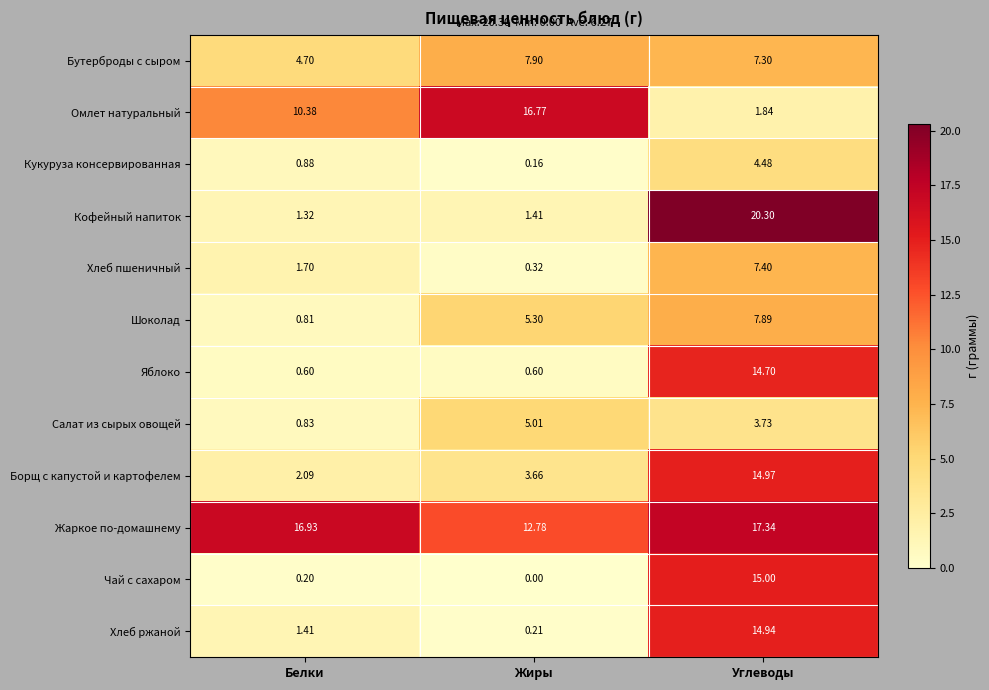

At which label does Хлеб пшеничный first exceed 1?

Белки